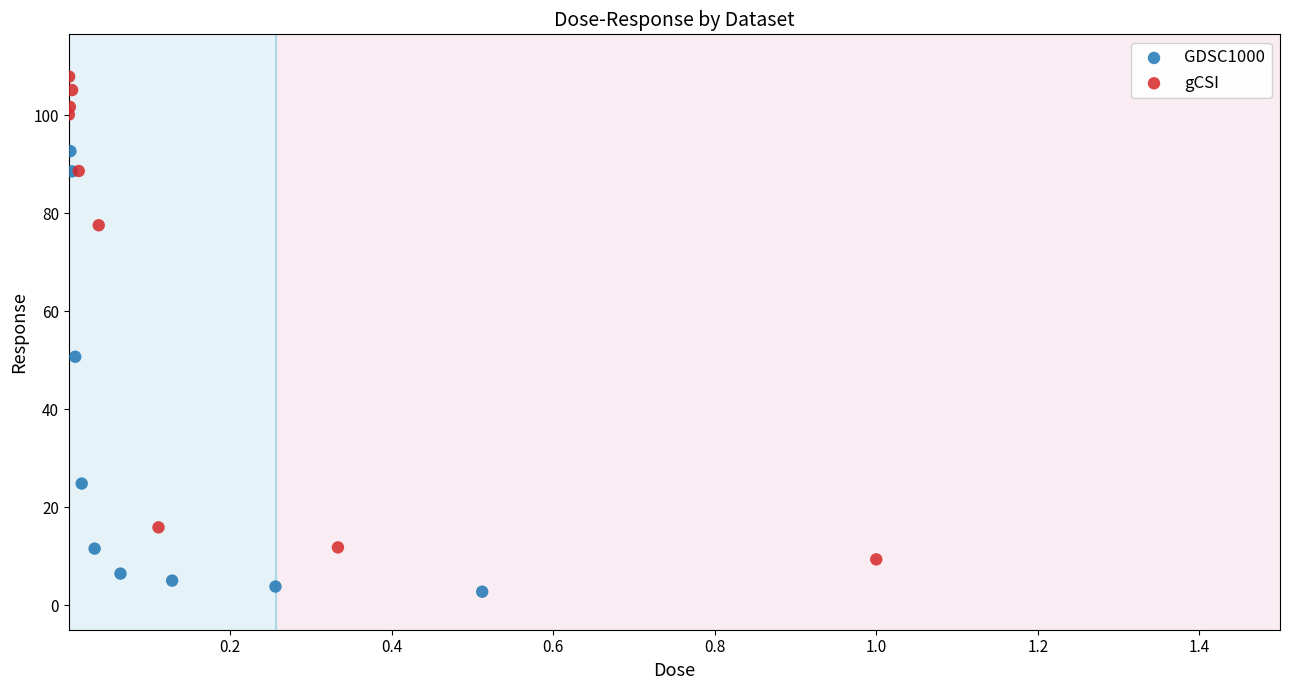

Which series contains the highest Y value?

gCSI